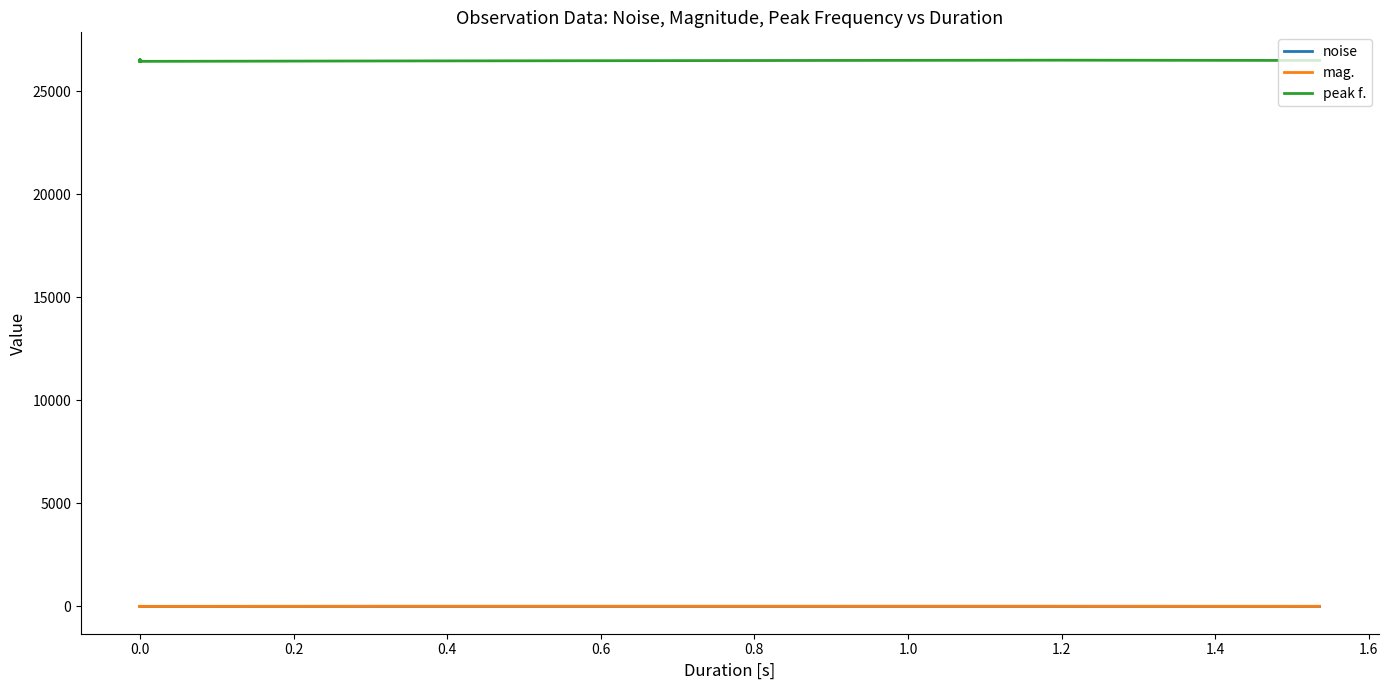

Is it true that mag. equals 2.9 at 0.0?

False